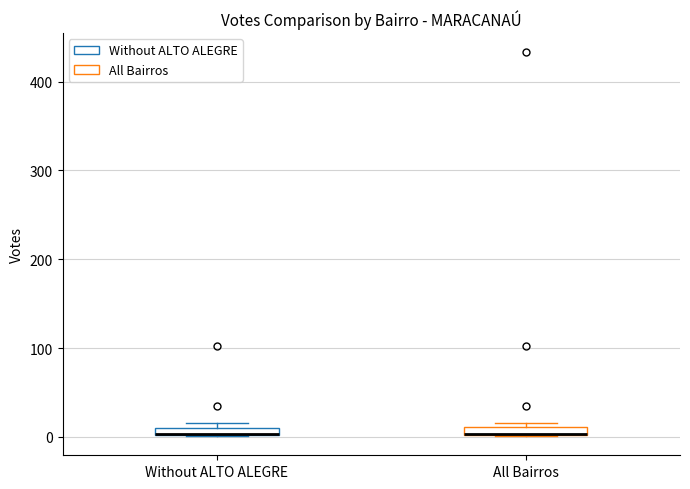

Where is the upper edge of the box for Without ALTO ALEGRE on the y-axis? The values are not printed on the chart, so give them approximately, as read against the axis.

10